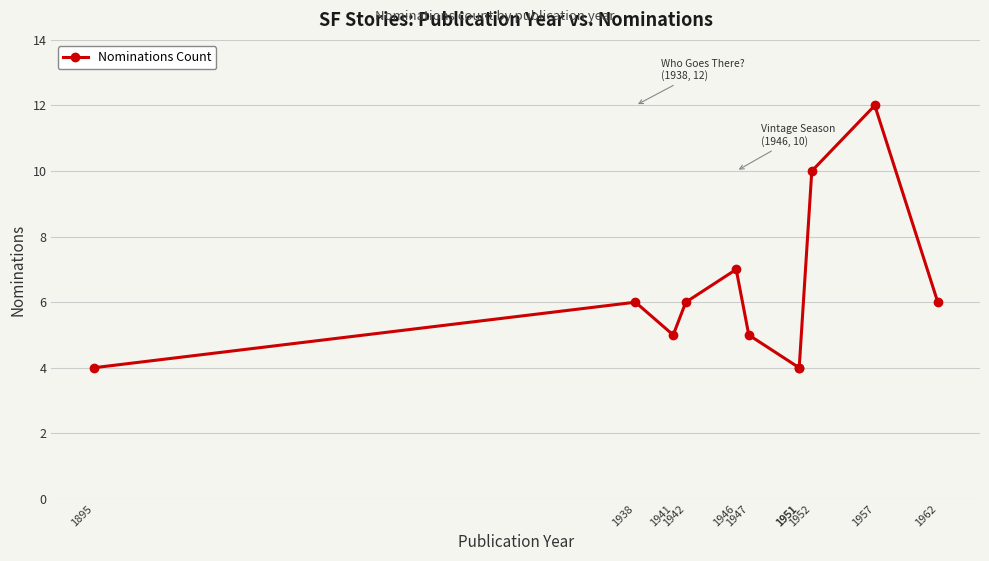

Which has a higher value, 1957 or 1946?

1957